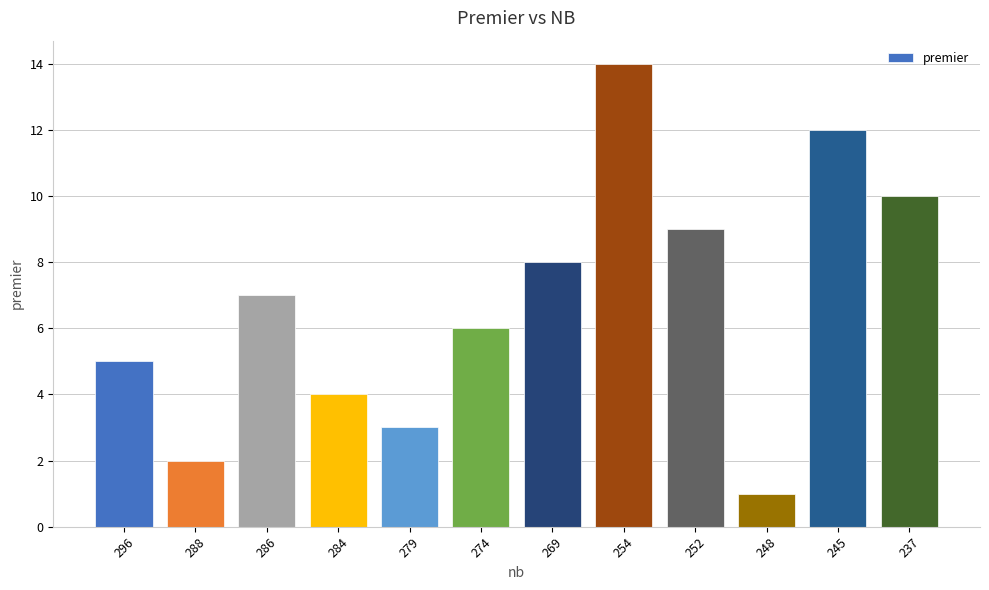

What is the sum of all values?

81